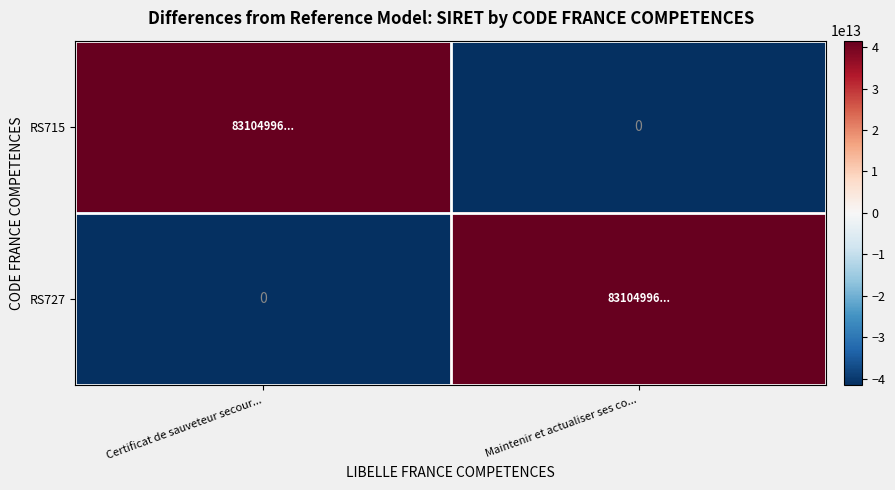

Read the RS727 value at Certificat de sauveteur secour....

-41552498000007